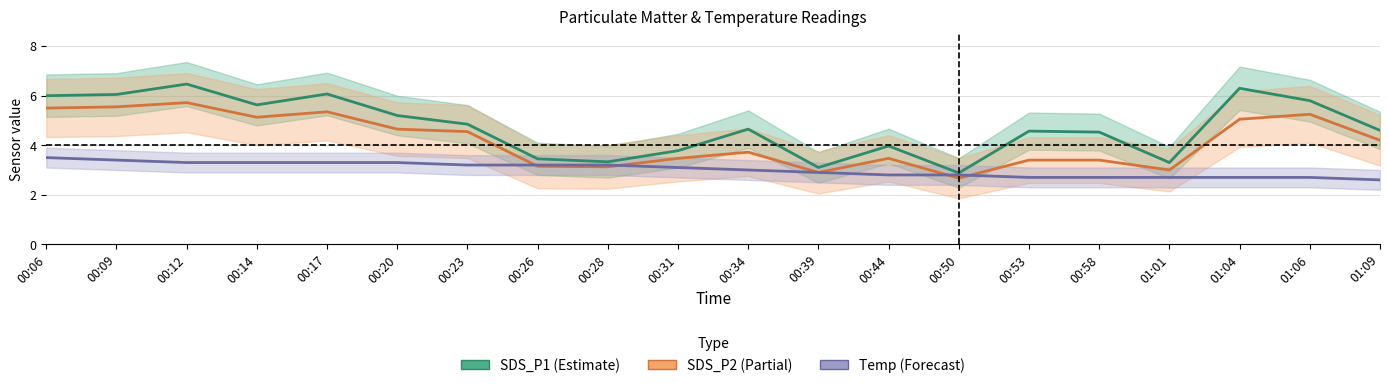

Does the chart display data point markers on the line(s)?

No